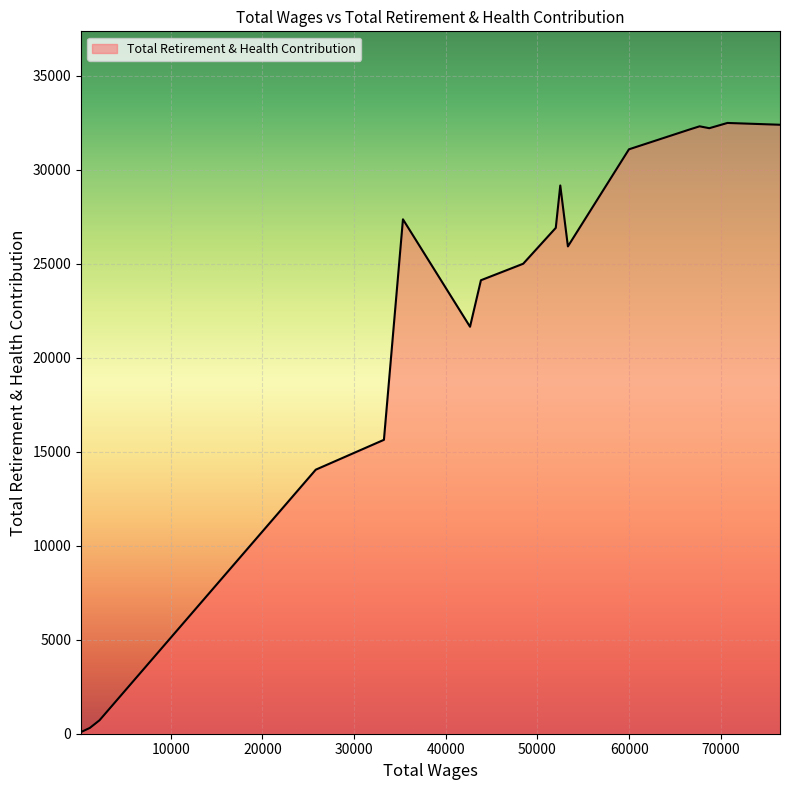

What is the greatest value displayed?

32477